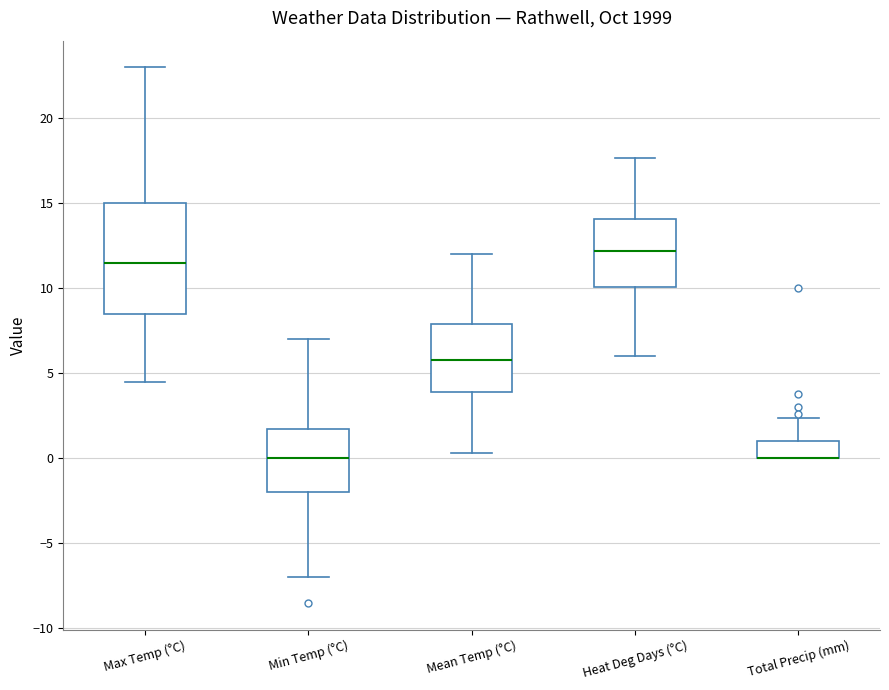

Where does the upper whisker of the box for Total Precip (mm) end on the y-axis? The values are not printed on the chart, so give them approximately, as read against the axis.

2.5